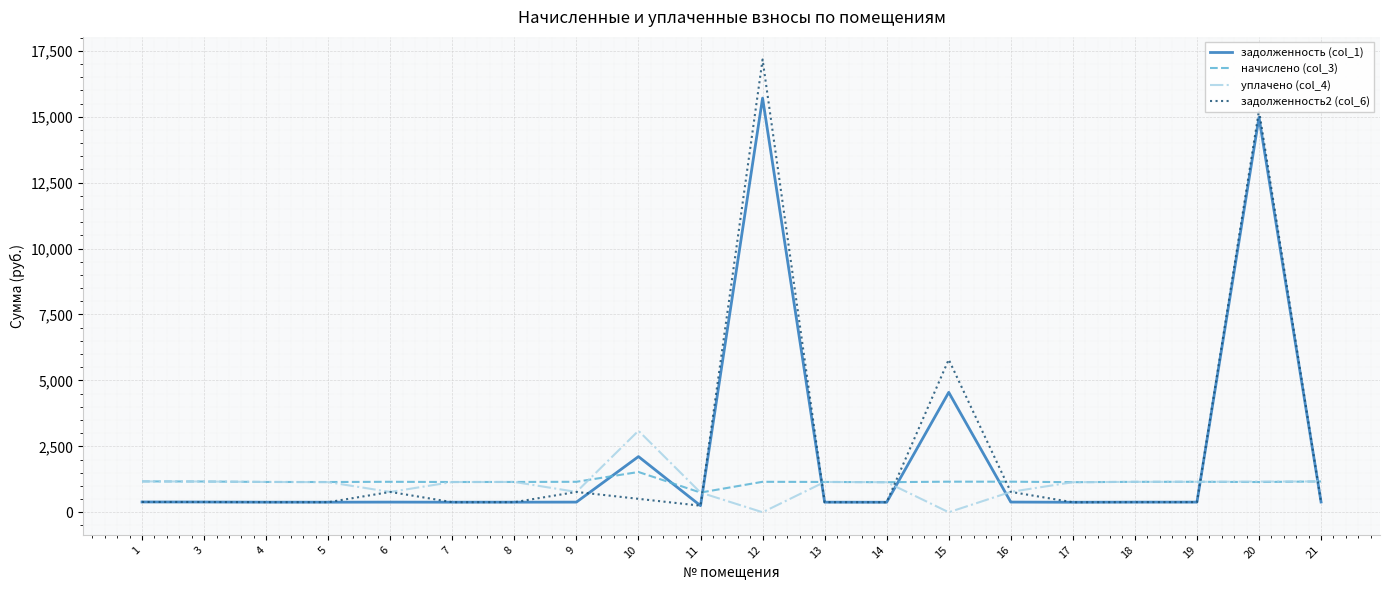

What is the total value across all series at 15?

11499.4